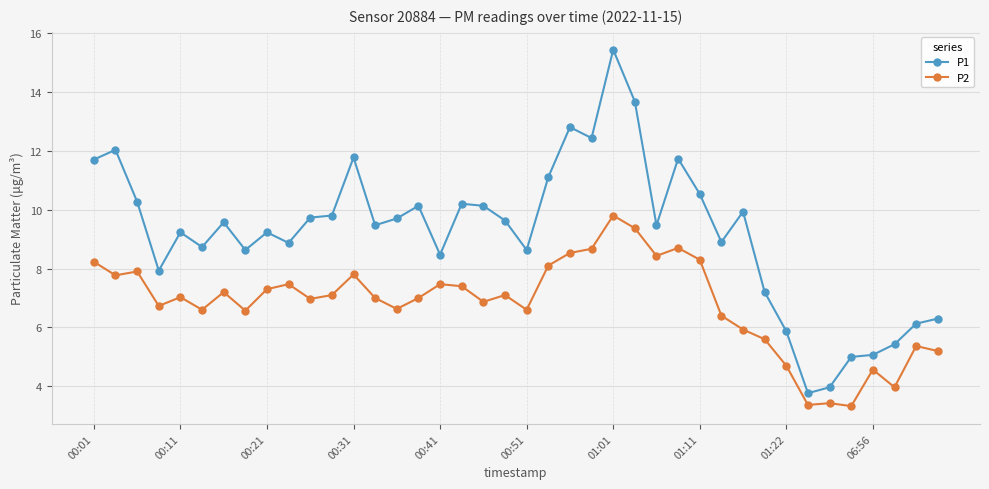

Which series has the largest range (max minus min)?

P1